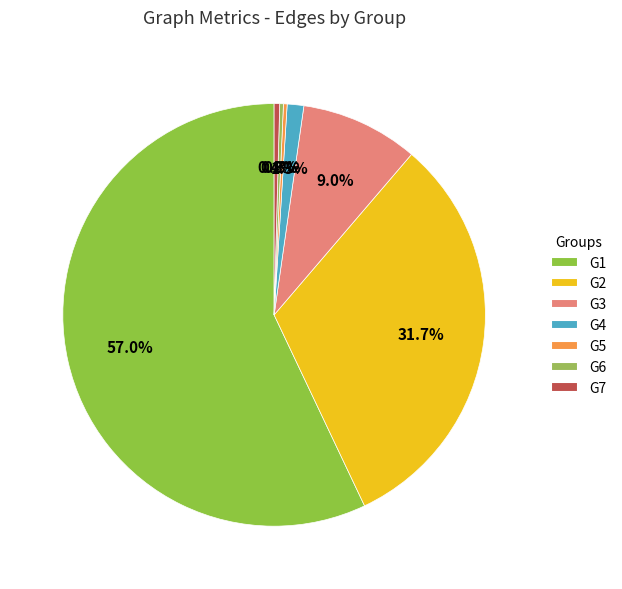

Is it true that G5 is 0% of the pie?

True